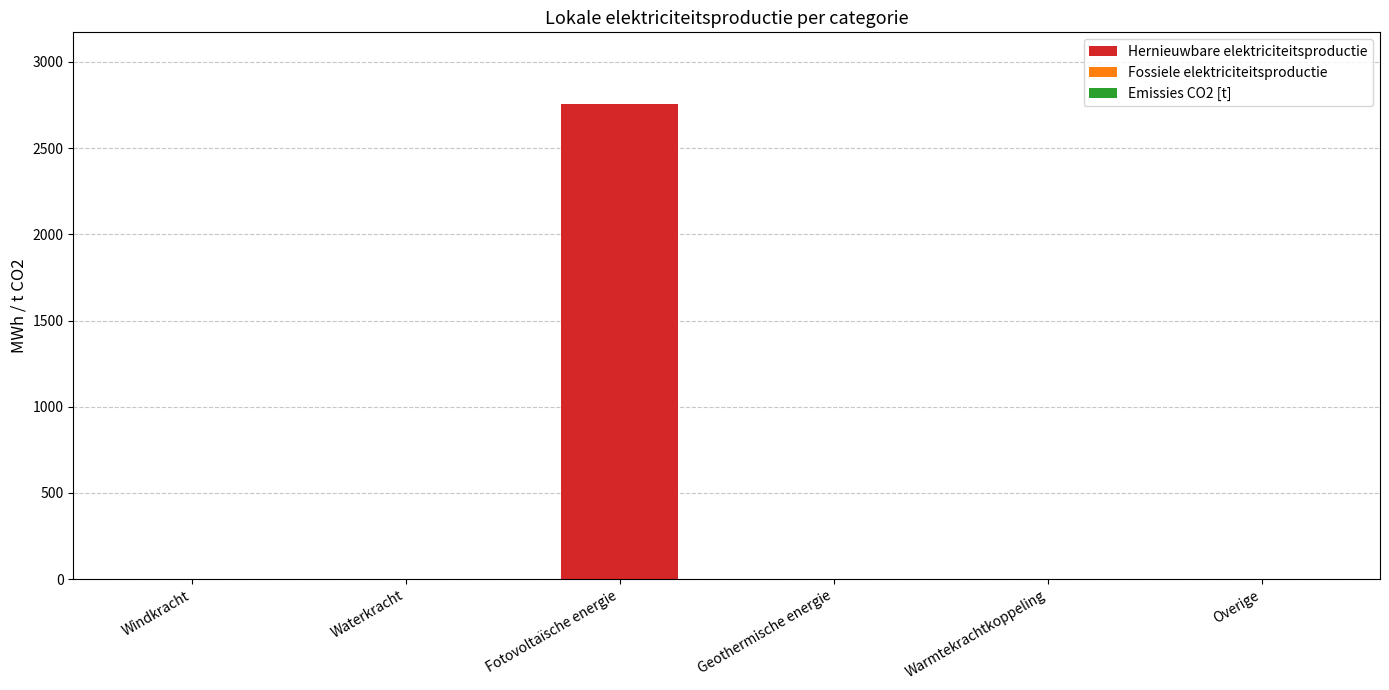

What is the sum of all values?

2758.1